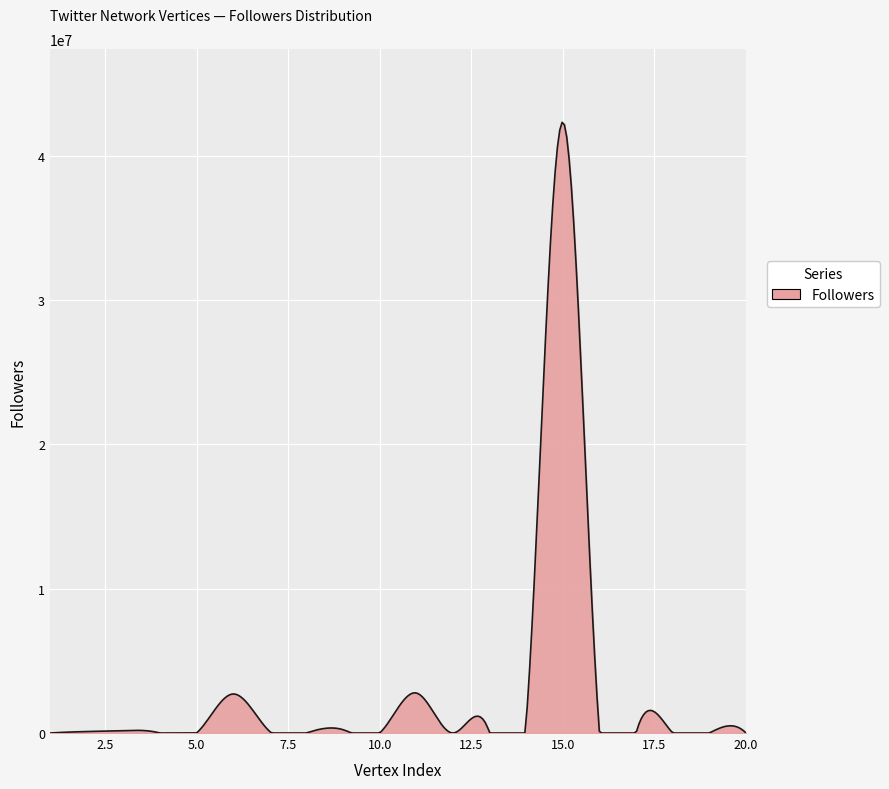

What is the difference between the maximum and minimum values?

42319293.9